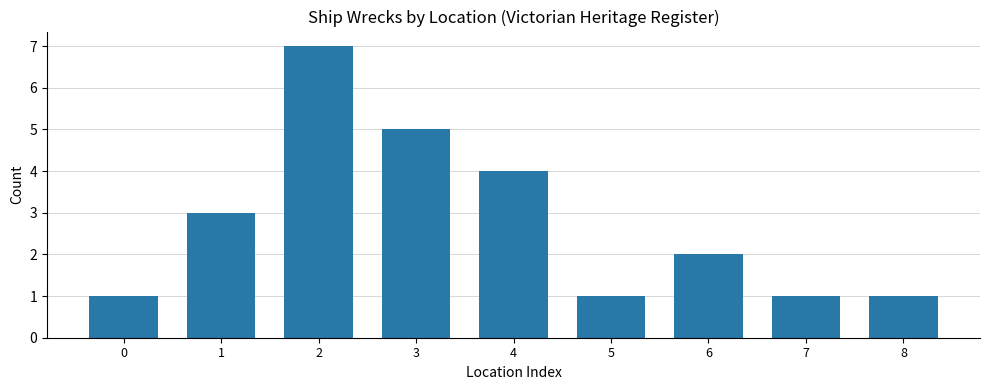

What is the change in value from 1 to 5?

-2